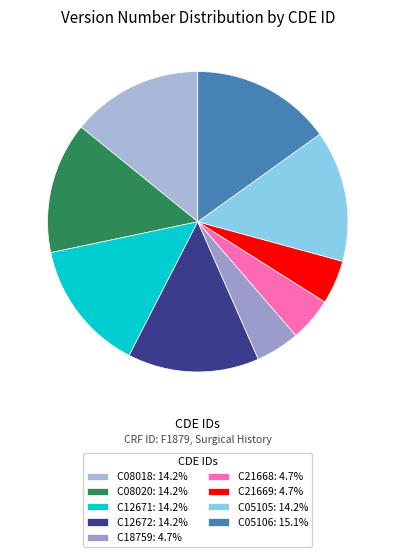

Which category has the biggest portion of the pie?

C05106